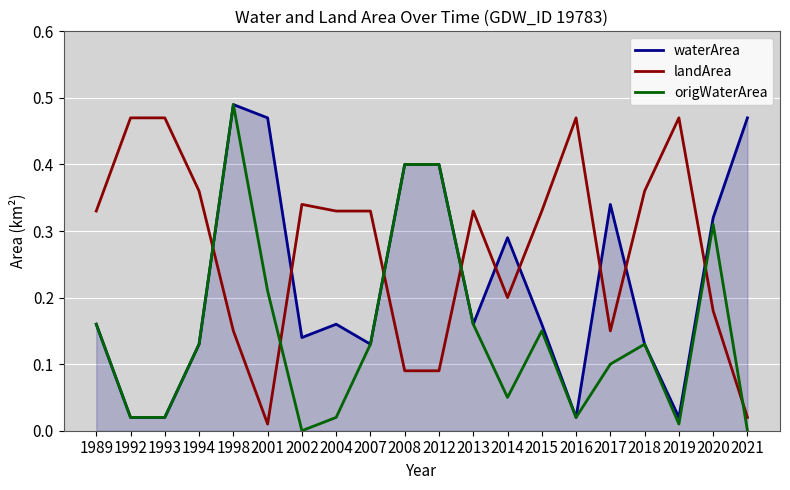

What is the total value across all series at 2017?

0.6